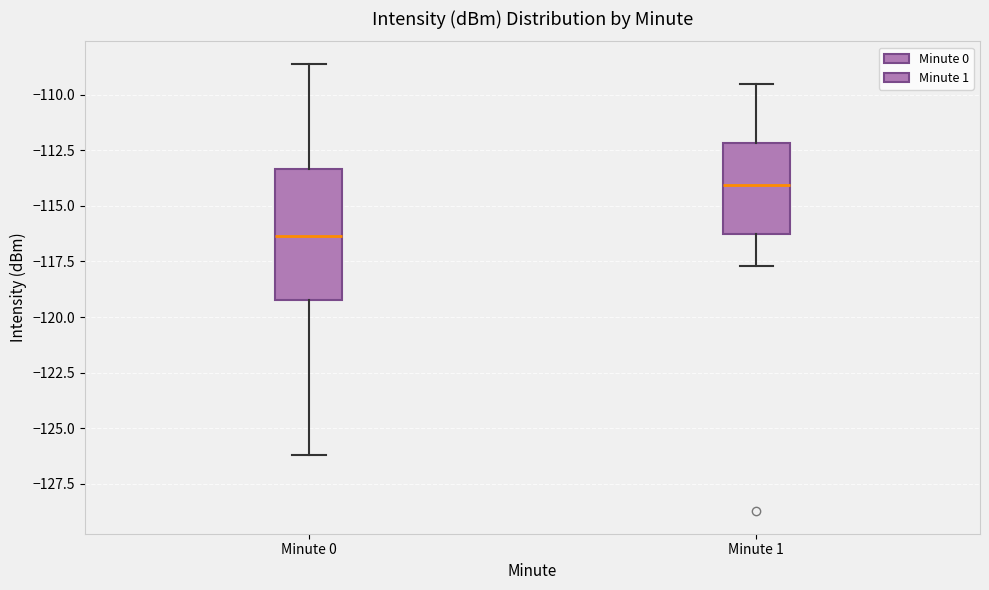

Where is the lower edge of the box for Minute 0 on the y-axis? The values are not printed on the chart, so give them approximately, as read against the axis.

-119.0